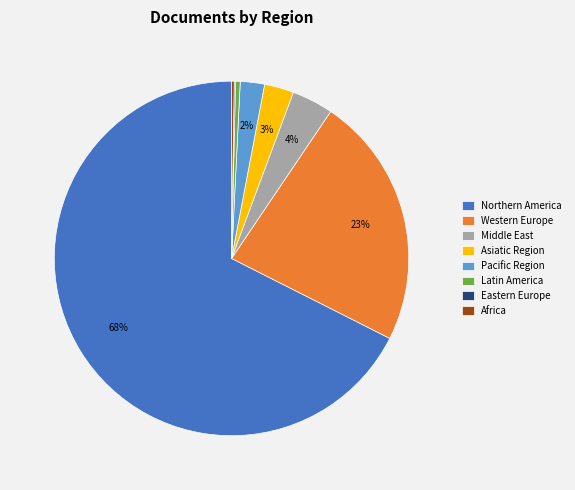

Between Northern America and Western Europe, which is larger?

Northern America